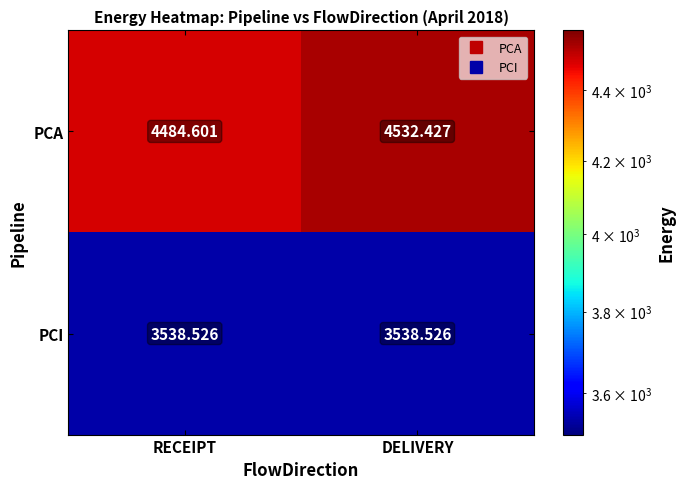

Which series has the largest total across all categories?

PCA